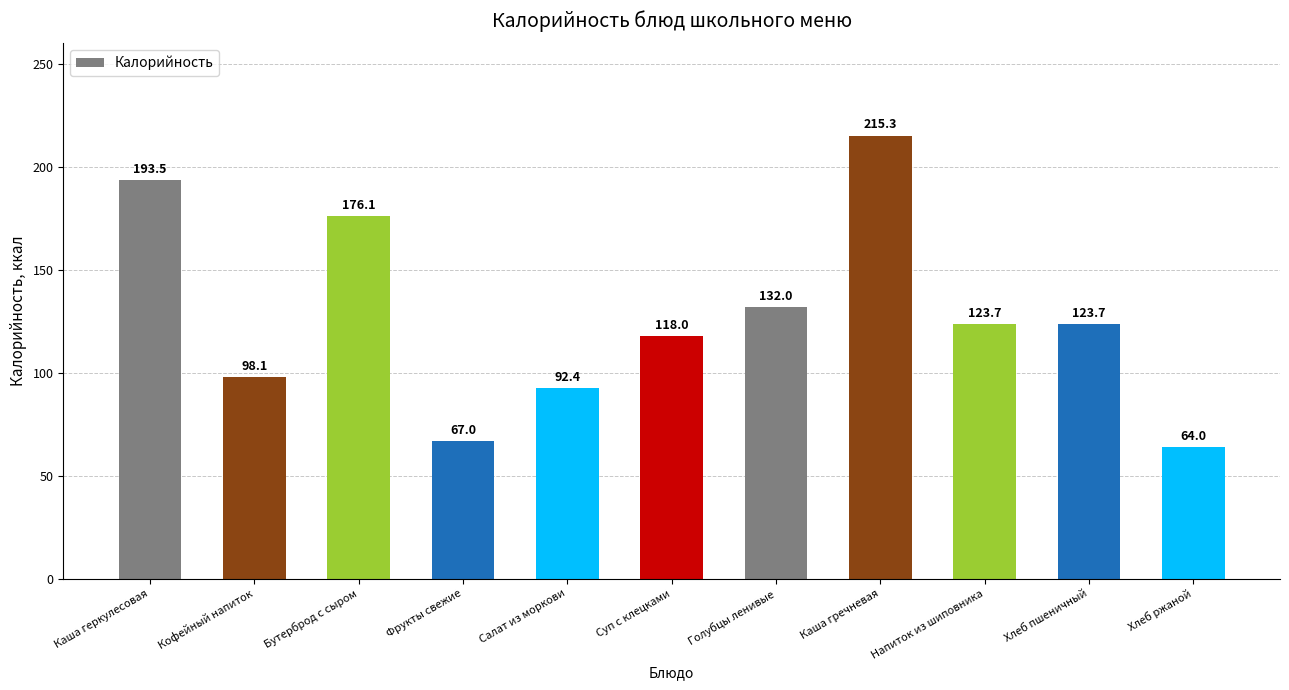

Which label corresponds to the largest value in the chart?

Каша гречневая